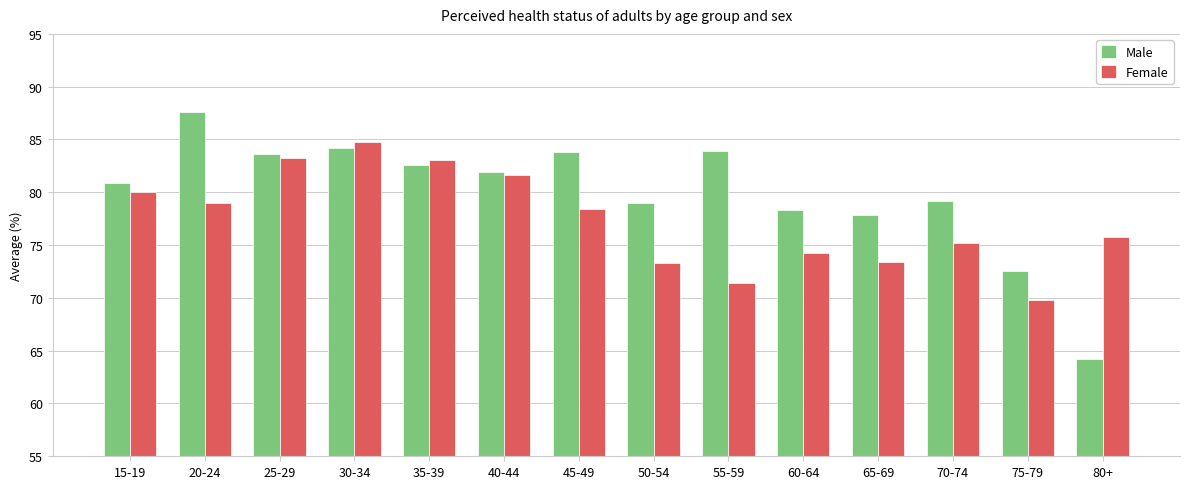

What position from the left is 55-59?

9